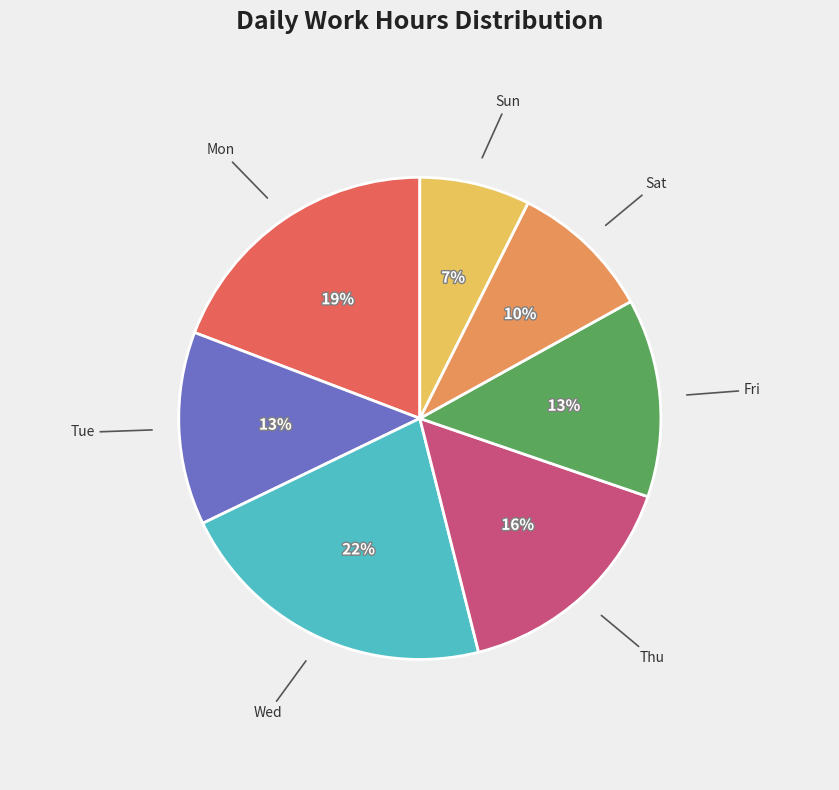

Is there any slice that represents more than half of the pie?

No